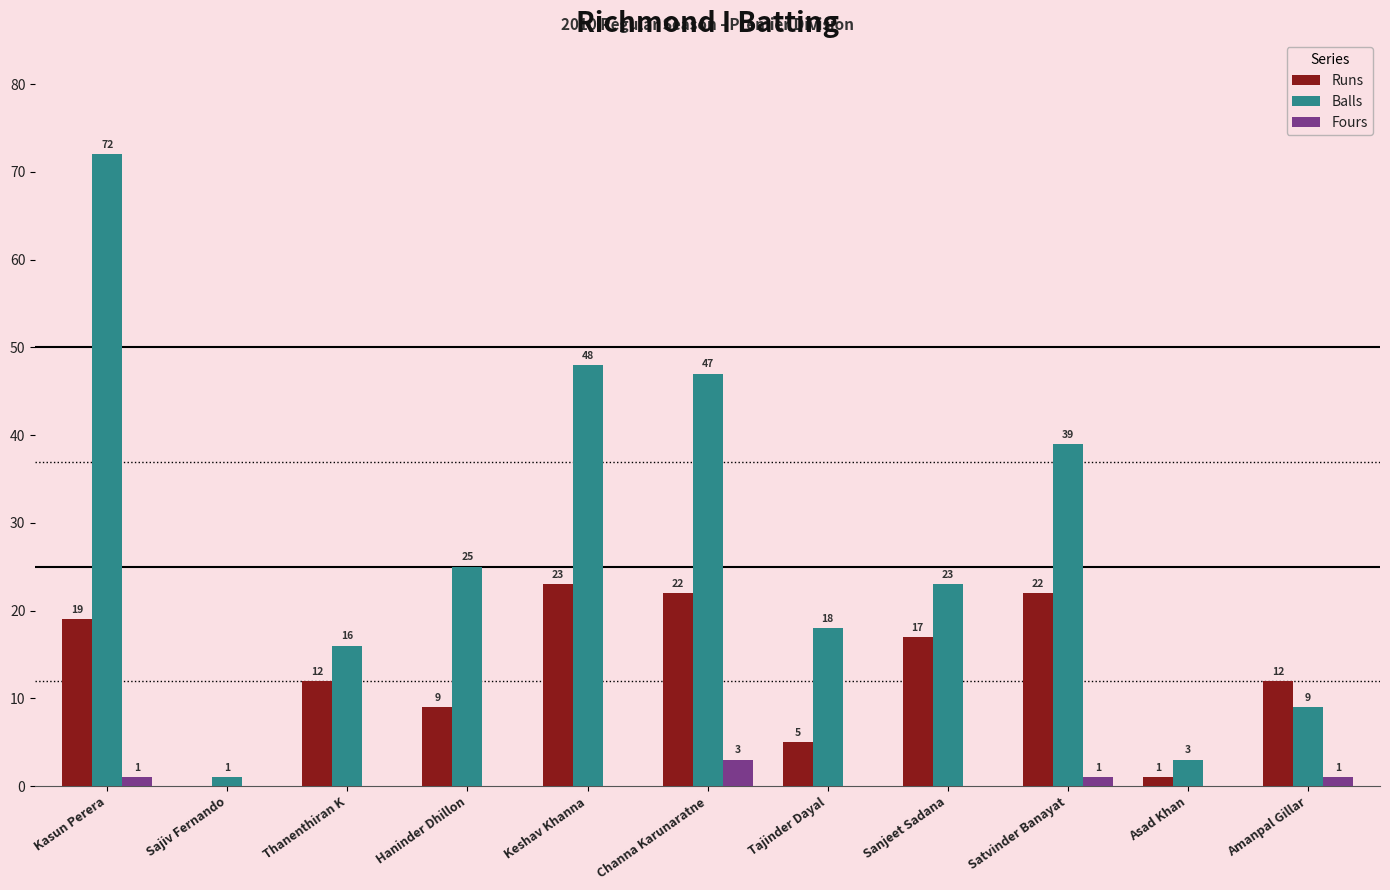

What is the sum of the Fours values at Thanenthiran K and Satvinder Banayat?

1